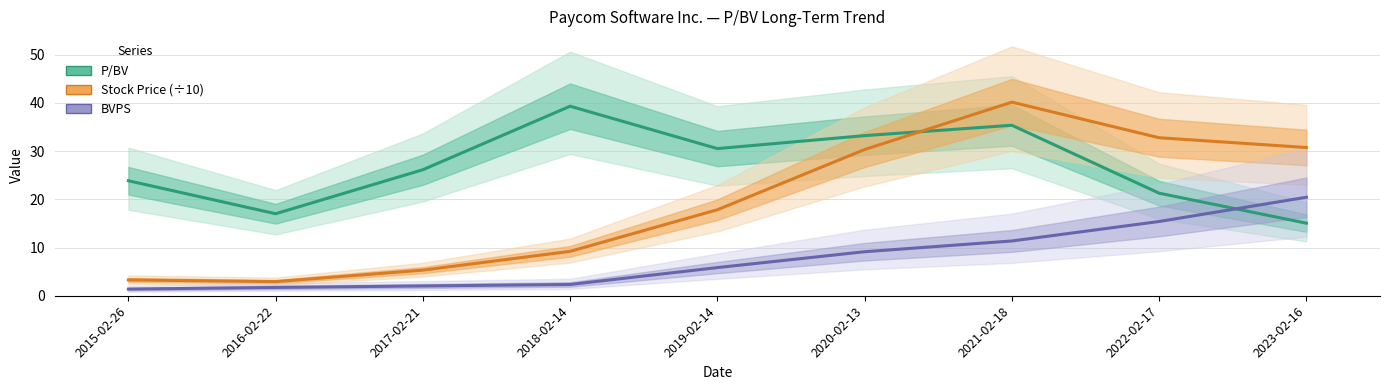

How many intersections are there between P/BV and Stock Price (÷10)?

1